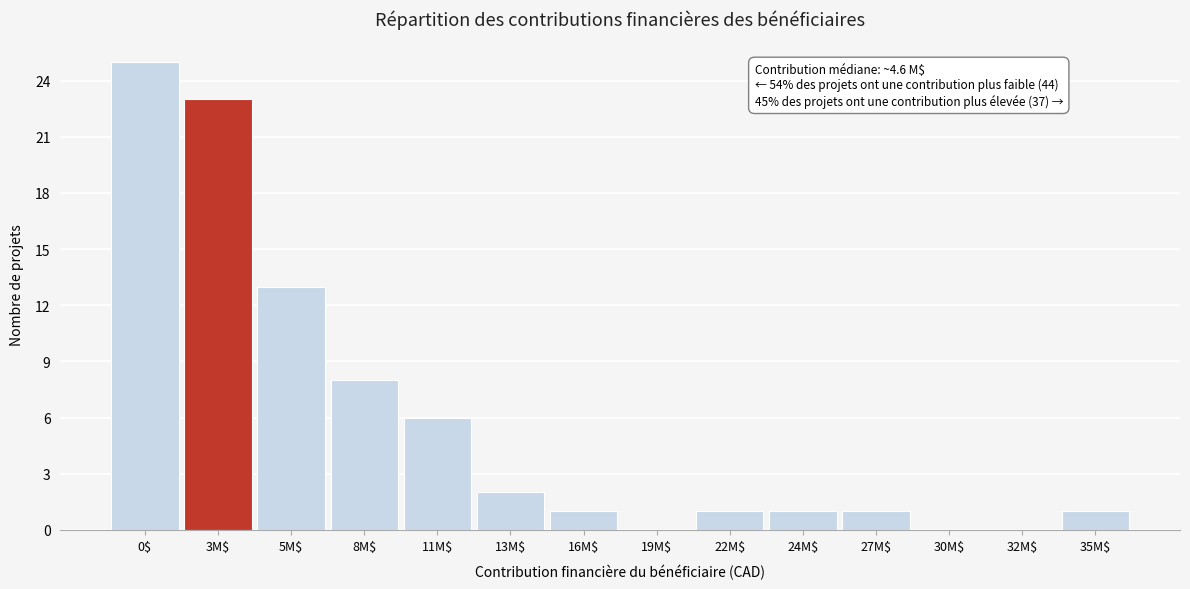

At which label is the value closest to 12?

5M$